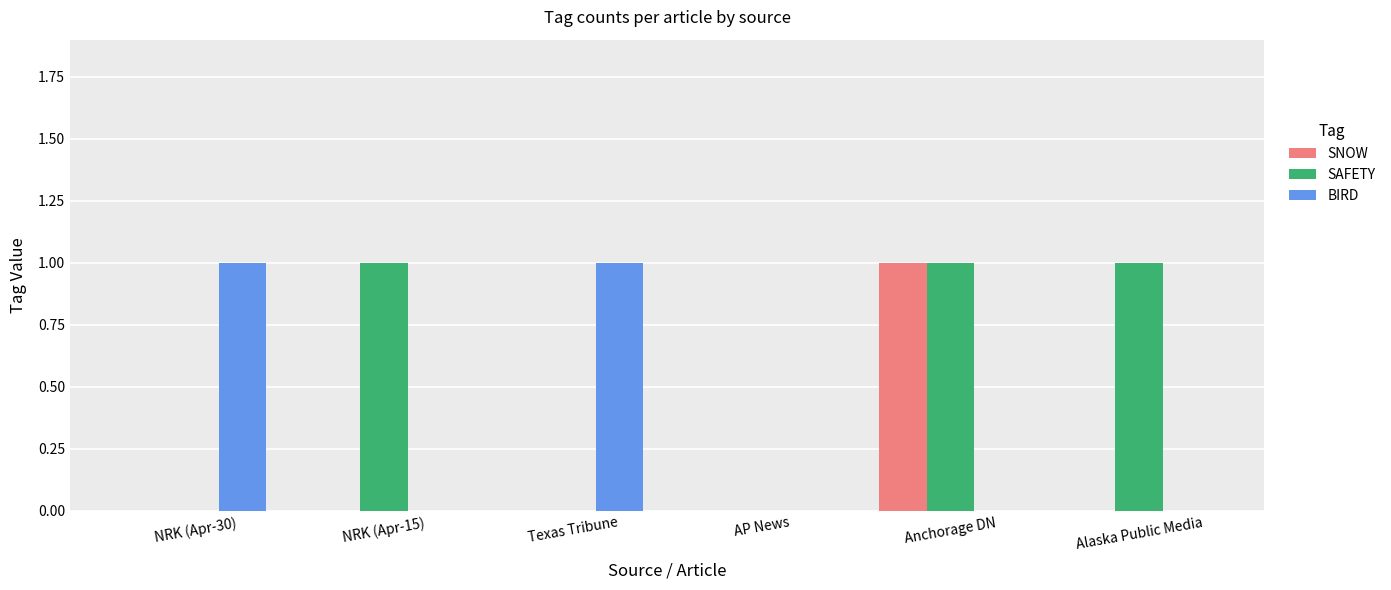

Between Texas Tribune and AP News, which series saw the biggest shift?

BIRD